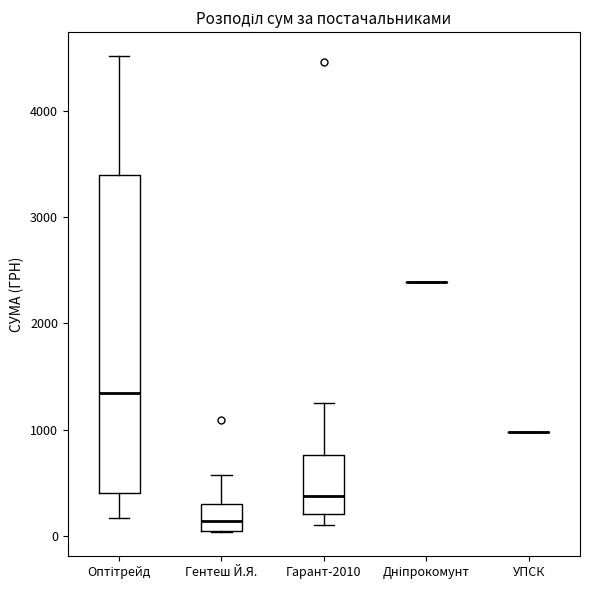

Reading left to right, transcribe this box plot: for each box, give where its median line is, the range the box spans, and where its two whiskers end, as read against the y-axis. The values are not printed on the chart, so give them approximately, as read against the axis.

Оптітрейд: median 1300, box 400 to 3400, whiskers 200 to 4500
Гентеш Й.Я.: median 100, box 0 to 300, whiskers 0 to 600
Гарант-2010: median 400, box 200 to 800, whiskers 100 to 1200
Дніпрокомунт: box collapsed to a line at 2400, whiskers 2400 to 2400
УПСК: box collapsed to a line at 1000, whiskers 1000 to 1000